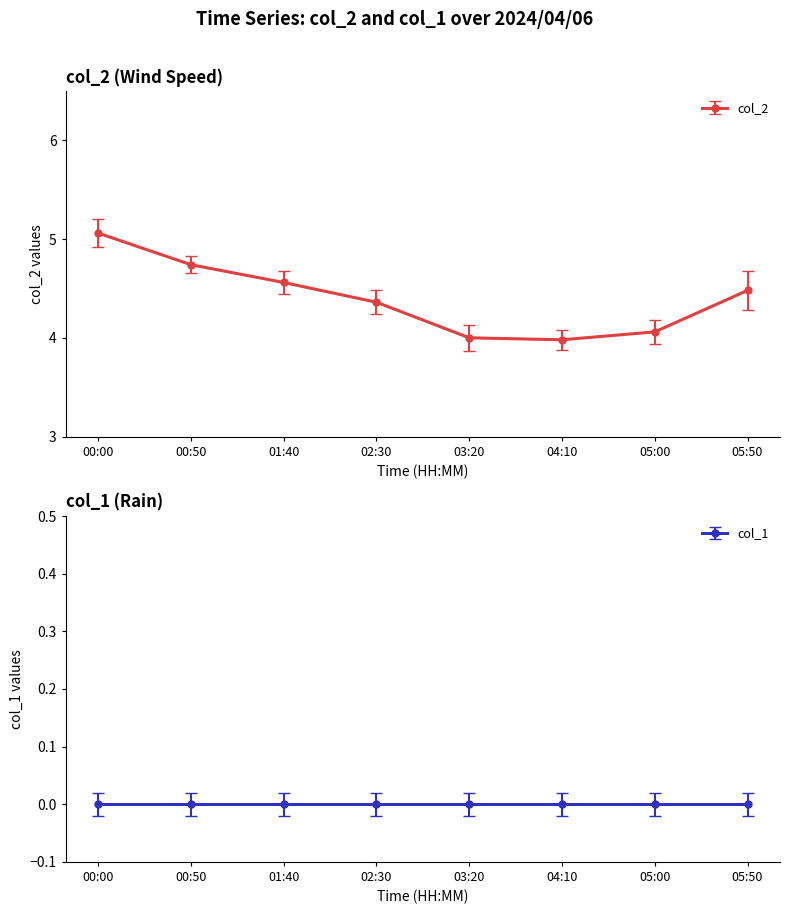

What is the sum of all values?

35.2